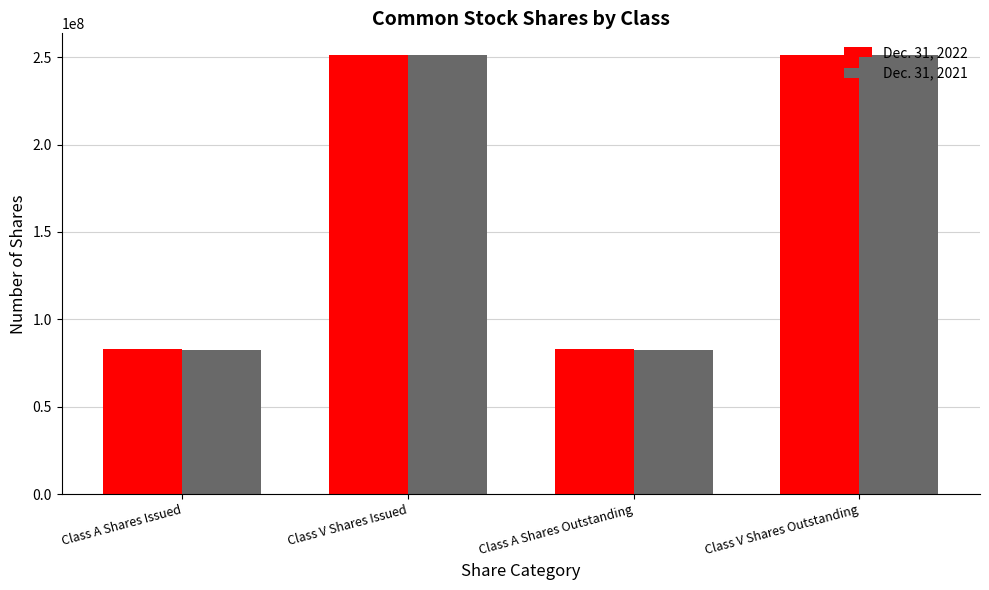

What is the average value of the Dec. 31, 2022 series?

167118438